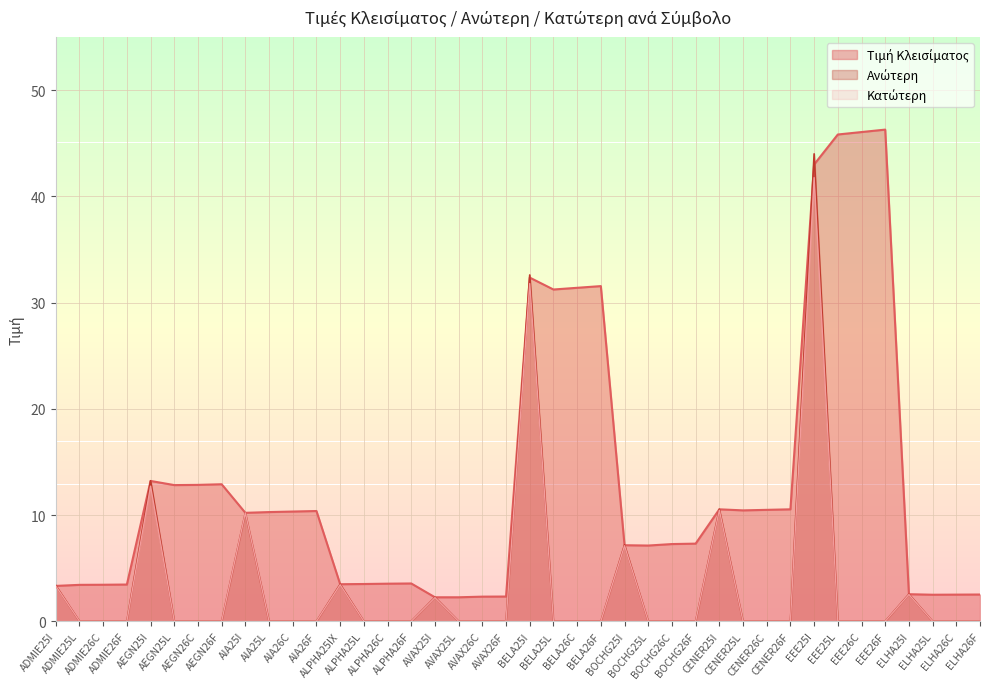

What is the total value across all series at BOCHG25I?

21.5